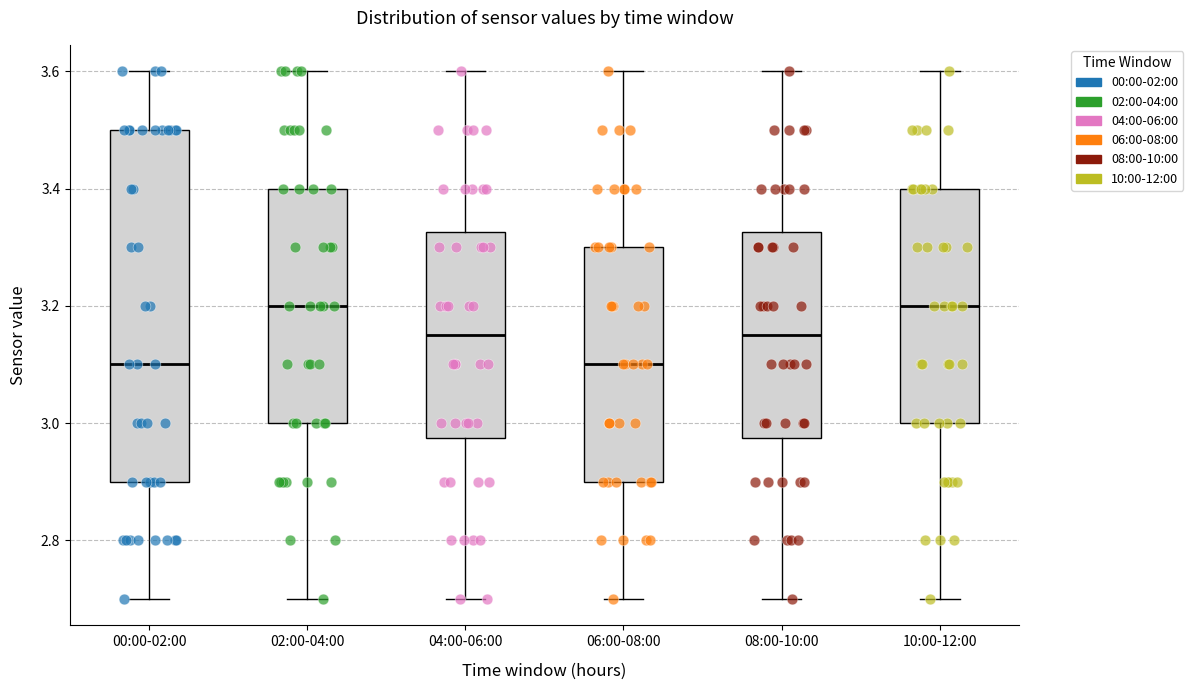

Reading left to right, read every box against the y-axis: the position of its median line, the range the box covers, and the ends of its whiskers. The values are not printed on the chart, so give them approximately, as read against the axis.

00:00-02:00: median 3.10, box 2.90 to 3.50, whiskers 2.70 to 3.60
02:00-04:00: median 3.20, box 3.00 to 3.40, whiskers 2.70 to 3.60
04:00-06:00: median 3.16, box 2.98 to 3.32, whiskers 2.70 to 3.60
06:00-08:00: median 3.10, box 2.90 to 3.30, whiskers 2.70 to 3.60
08:00-10:00: median 3.16, box 2.98 to 3.32, whiskers 2.70 to 3.60
10:00-12:00: median 3.20, box 3.00 to 3.40, whiskers 2.70 to 3.60